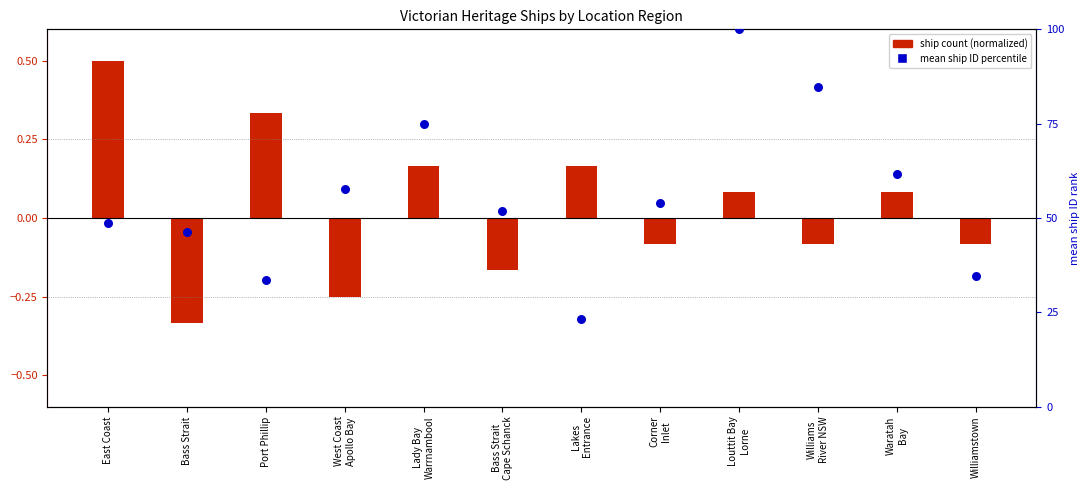

Which has a higher value, Williams
River NSW or Bass Strait
Cape Schanck?

Williams
River NSW